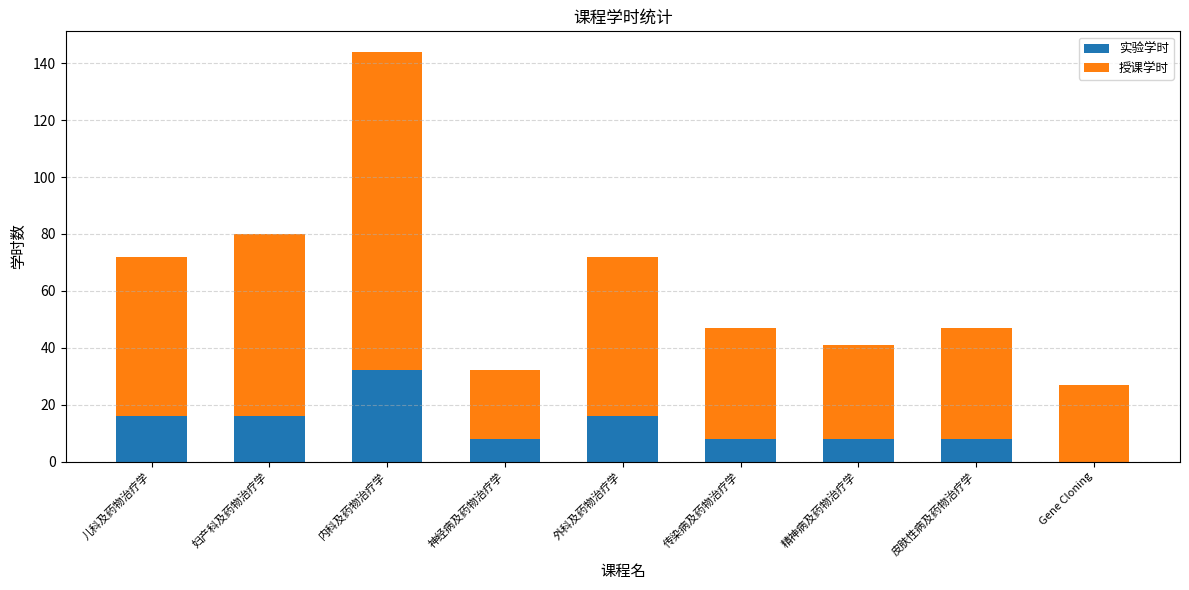

What is the approximate value of 实验学时 at 精神病及药物治疗学?

8